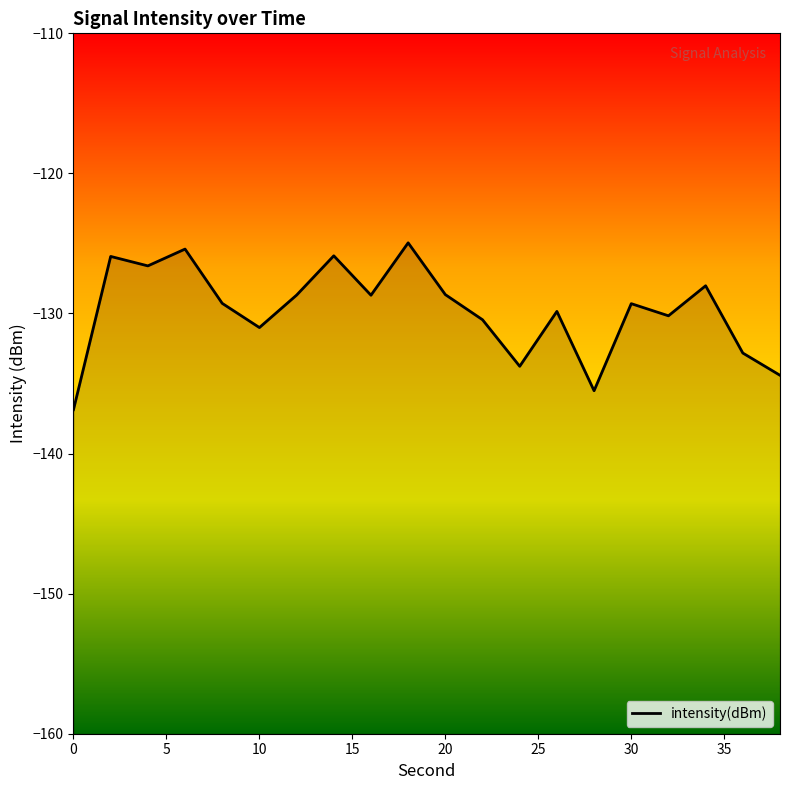

Does the chart display data point markers on the line(s)?

No